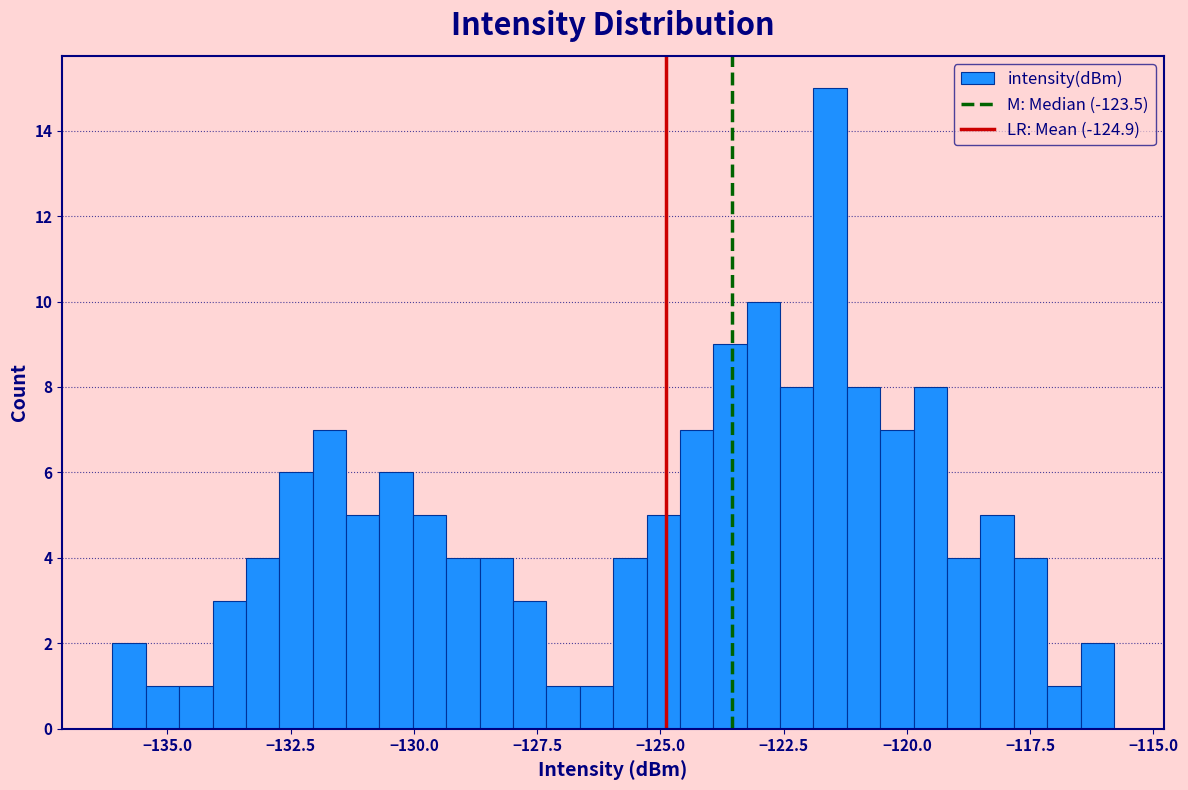

Around what value on the x-axis is the tallest bar? Give the approximate position of its centre, as read against the axis.

-121.5